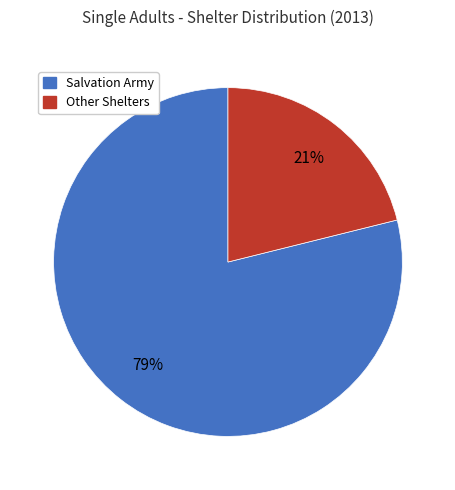

Is there any slice that represents more than half of the pie?

Yes